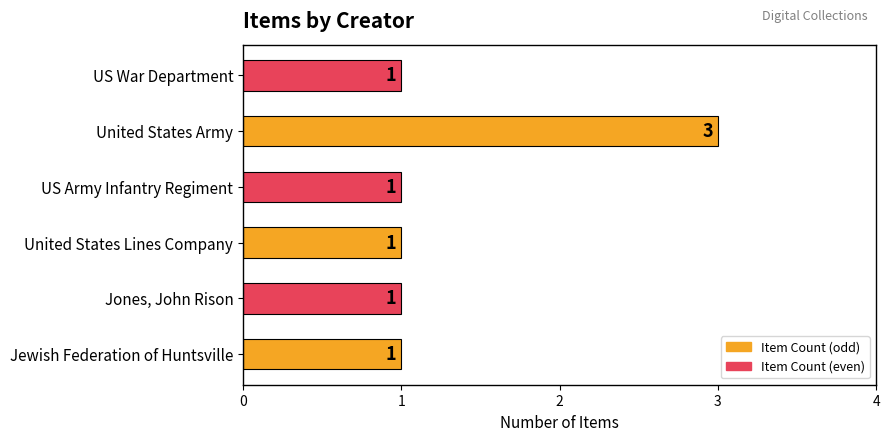

Which category has the highest value across all series?

United States Army